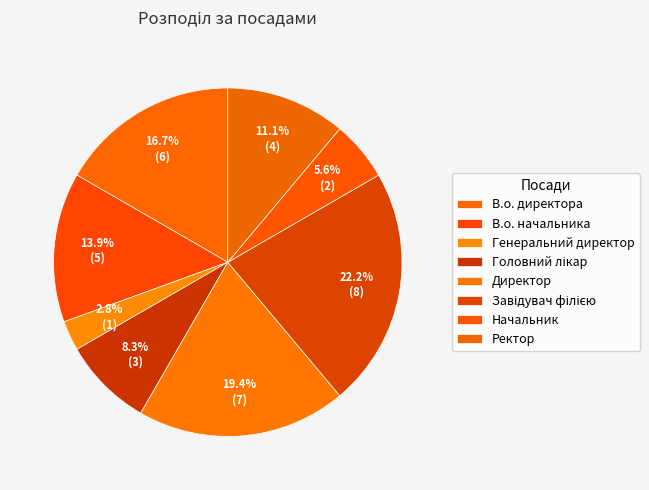

What is the change in value from Генеральний директор to Головний лікар?

+2